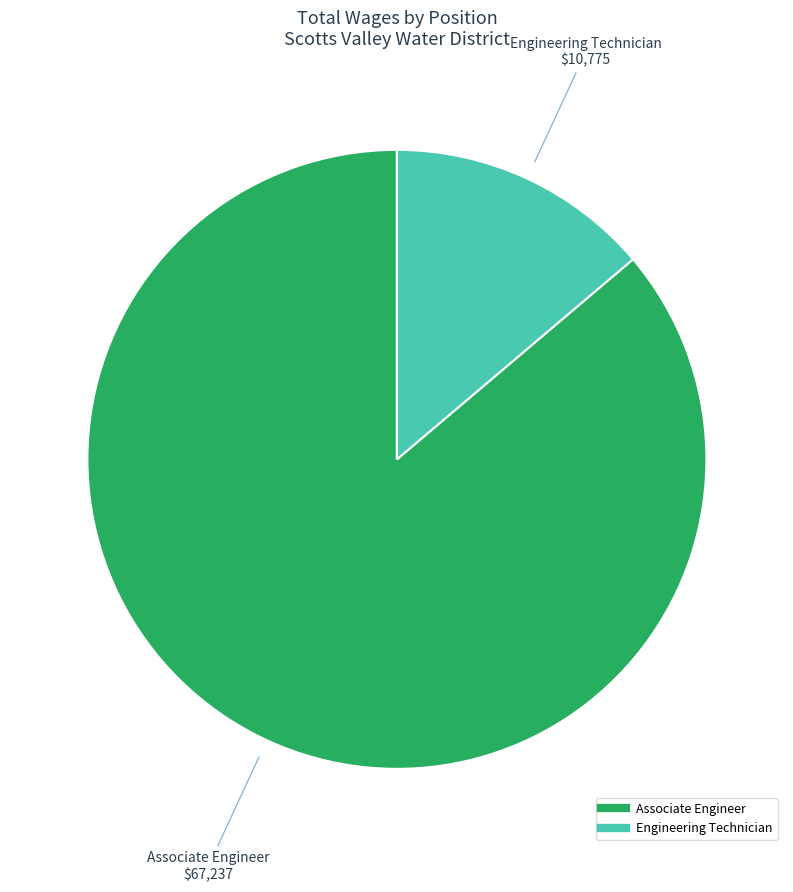

Combined, do Engineering Technician and Associate Engineer account for over 50%?

Yes